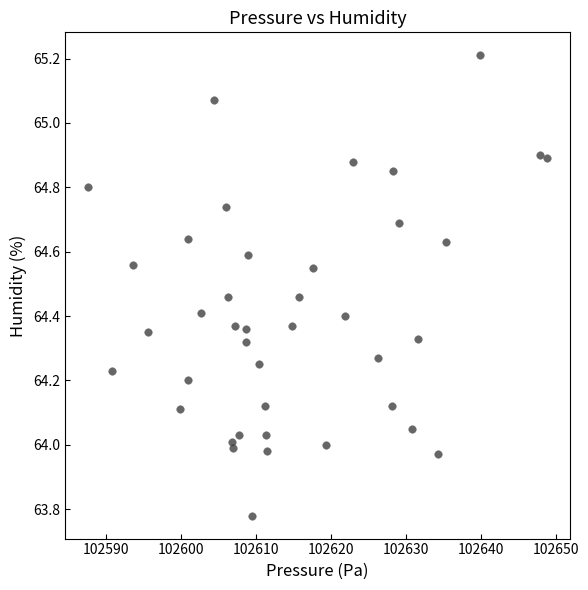

What is the range of Y values (max minus min)?

1.4